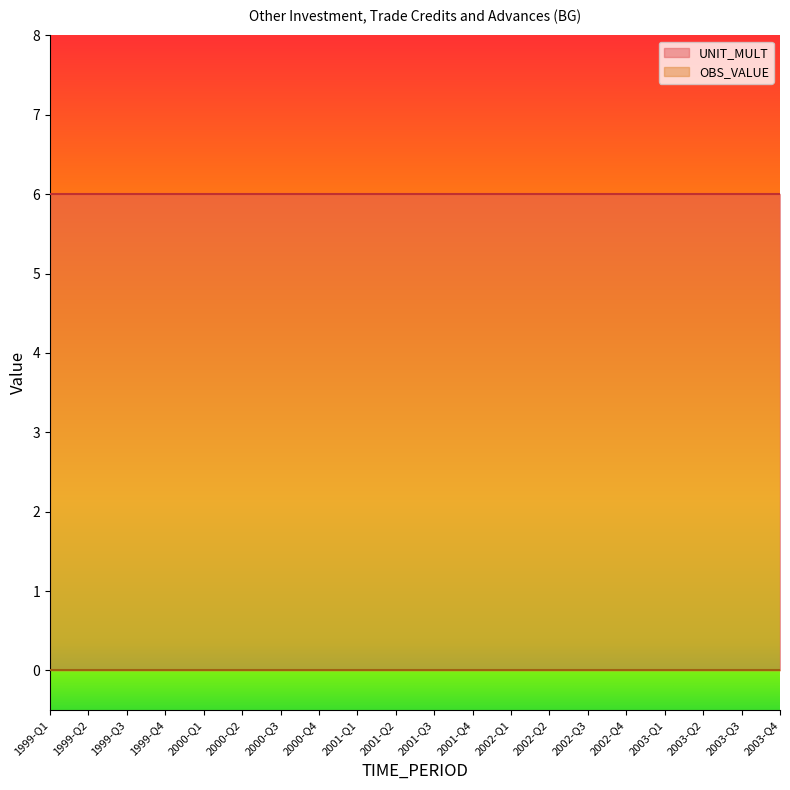

True or false: UNIT_MULT and OBS_VALUE cross at least once.

False